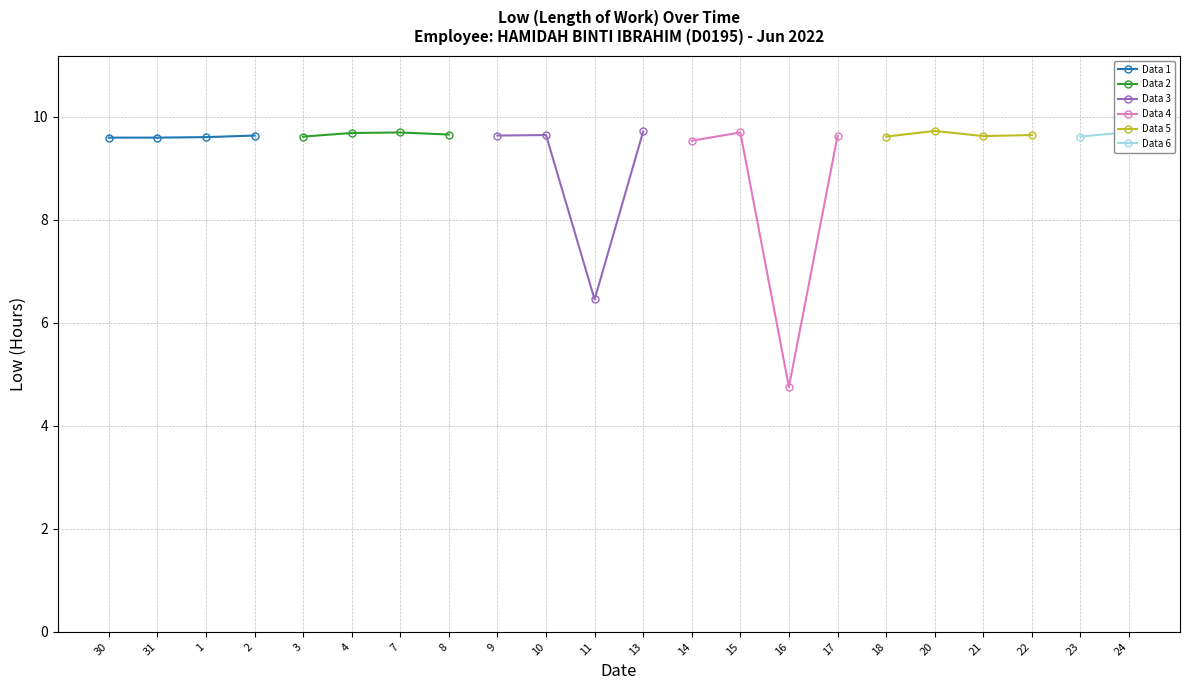

Rank the categories by value from highest to lowest.

20, 13, 24, 7, 15, 4, 8, 10, 22, 2, 9, 17, 21, 3, 18, 23, 1, 30, 31, 14, 11, 16